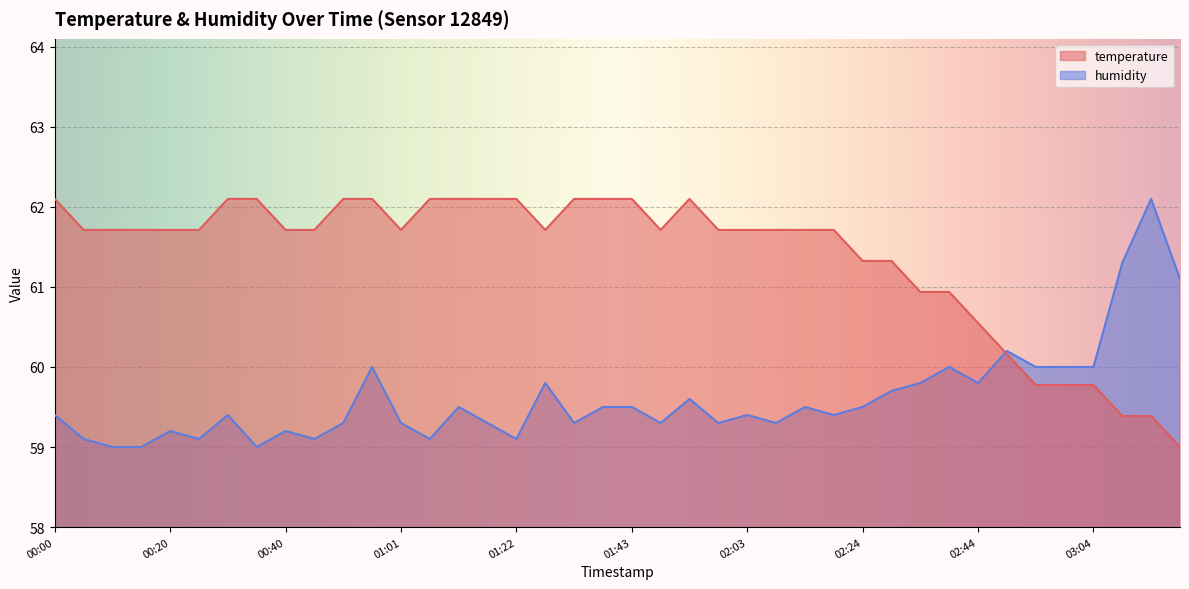

What is the difference between the maximum and minimum values in the temperature series?

3.1